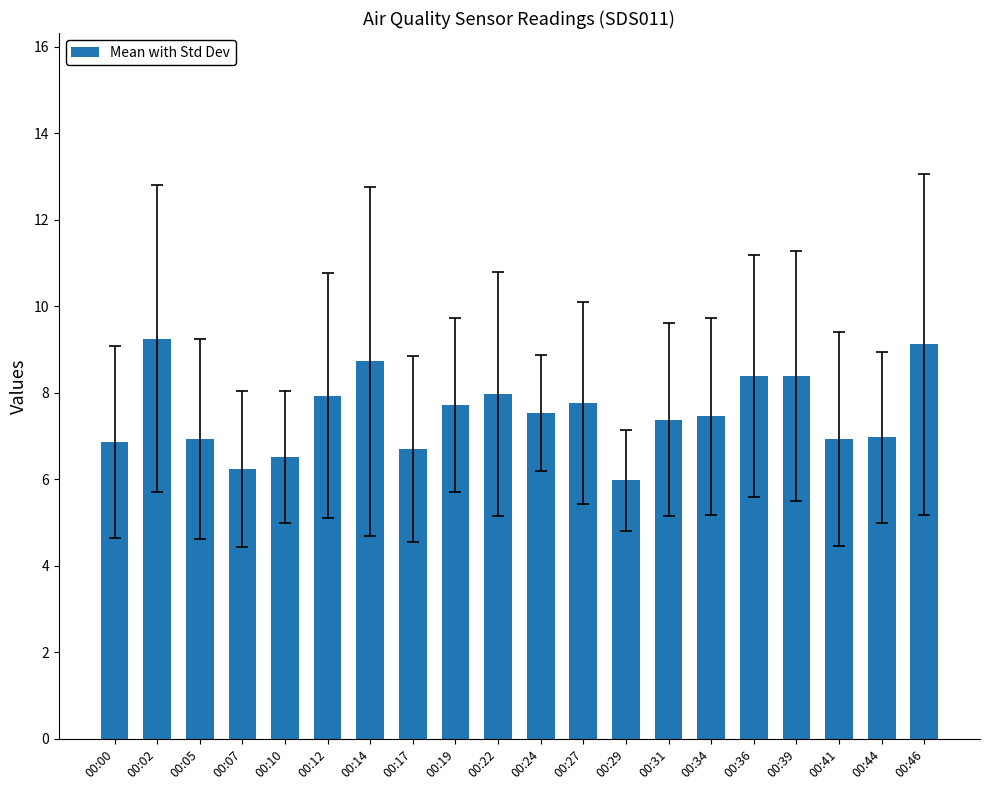

What is the value of the 10th bar from the left?

8.0